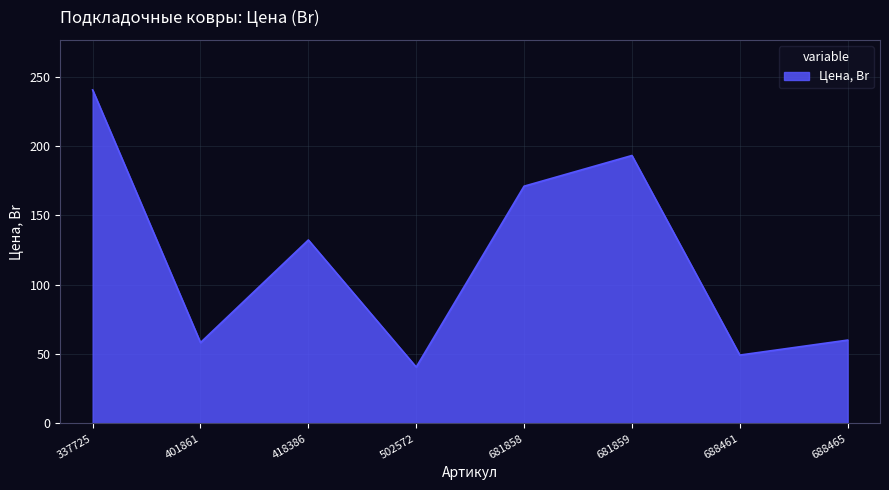

True or false: the data has more than 1 interior local peaks.

True